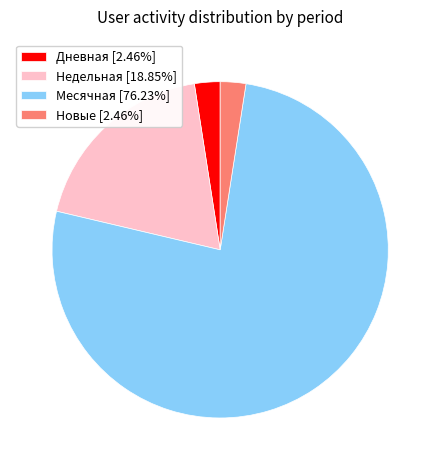

How many slices are in this pie chart?

4